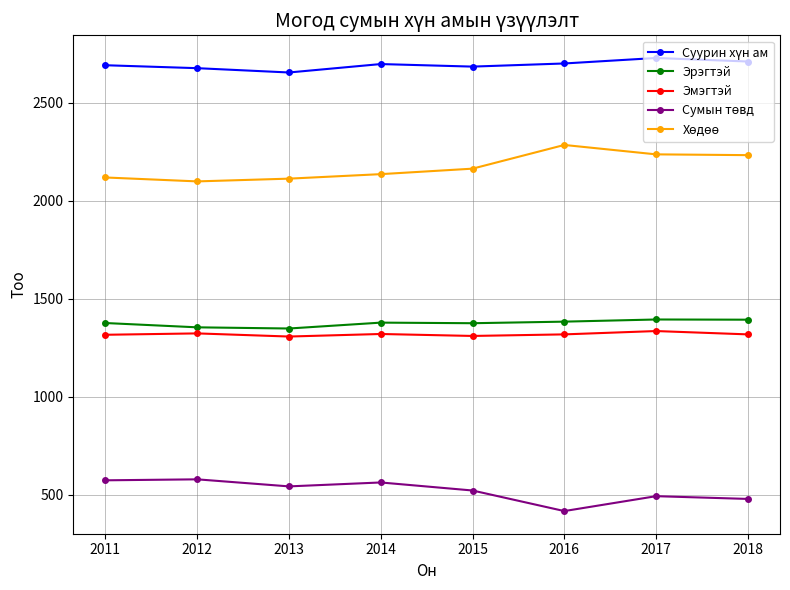

What is the value of the Эмэгтэй point at the 7th from the left?

1335